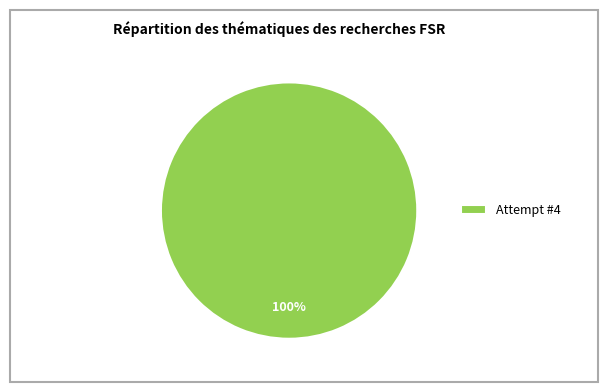

Is it true that Attempt #4 is 100% of the pie?

True